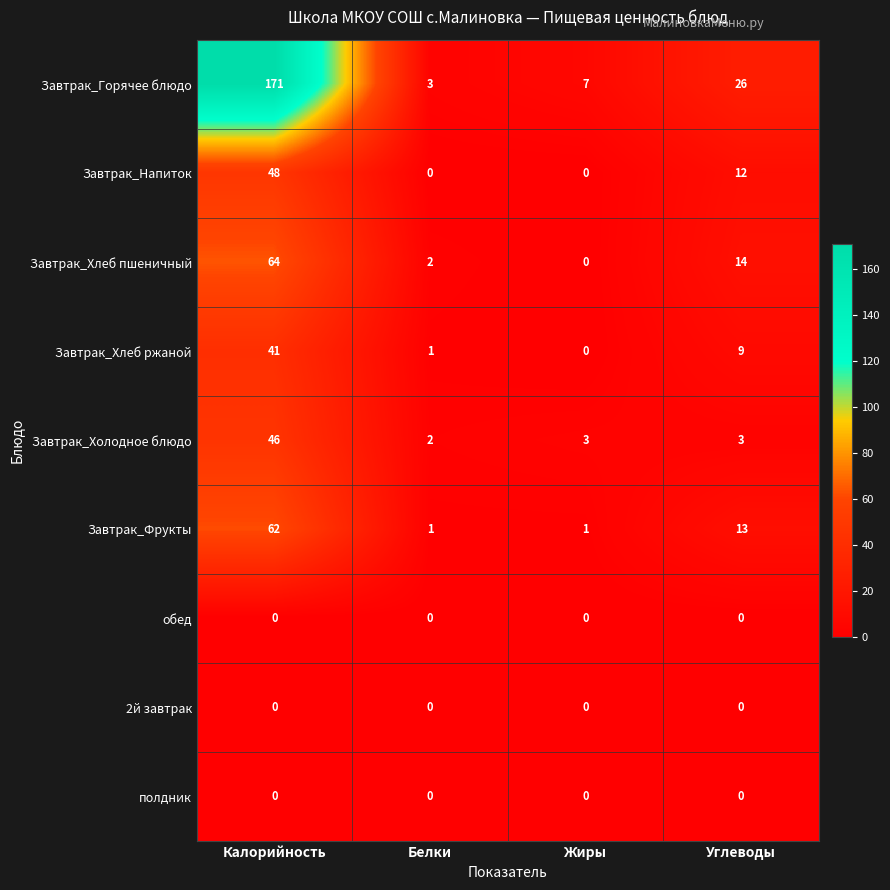

What is the maximum value for Завтрак_Холодное блюдо?

46